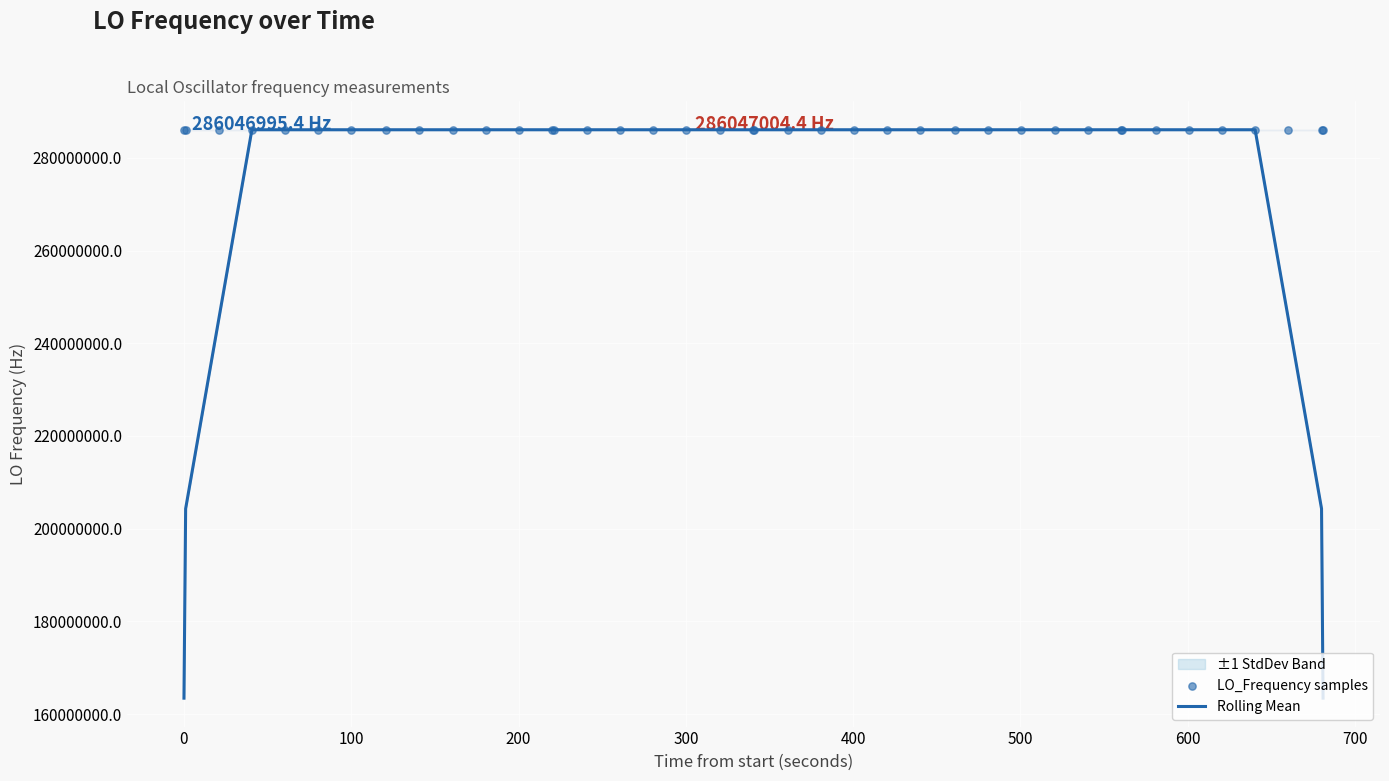

What is the lowest value of the Rolling Mean series?

163455426.7